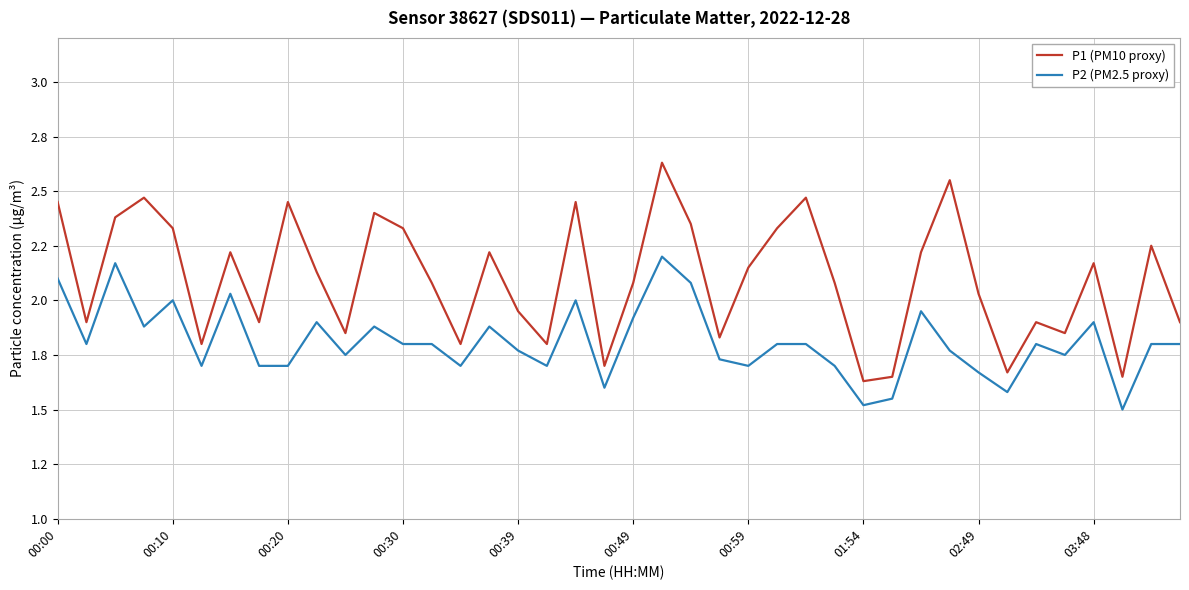

What is the greatest value displayed?

2.6